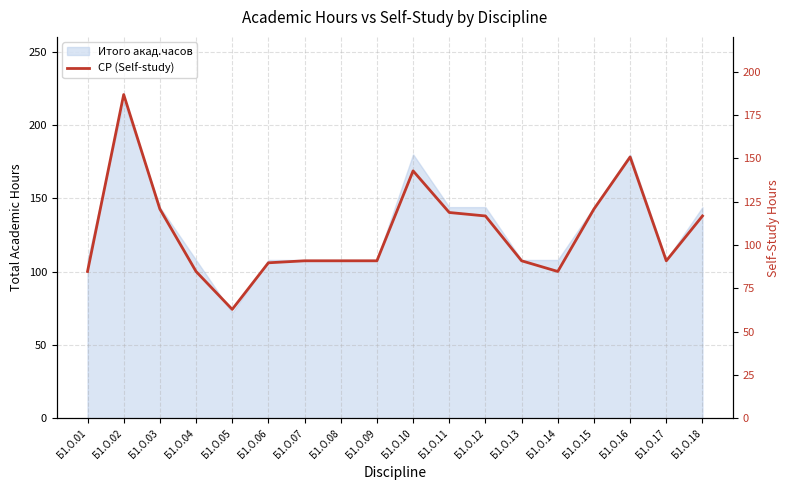

List the labels in order of value, largest first.

Б1.О.02, Б1.О.16, Б1.О.10, Б1.О.03, Б1.О.15, Б1.О.11, Б1.О.12, Б1.О.18, Б1.О.07, Б1.О.08, Б1.О.09, Б1.О.13, Б1.О.17, Б1.О.06, Б1.О.01, Б1.О.04, Б1.О.14, Б1.О.05